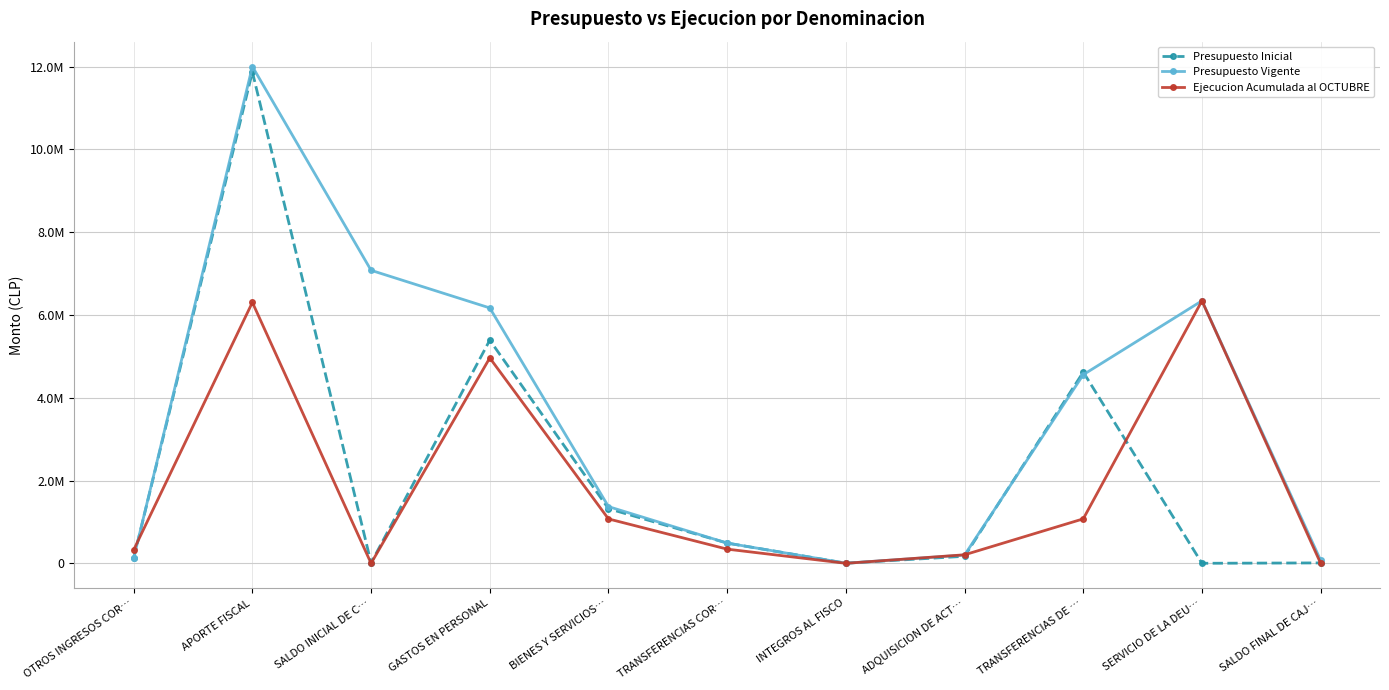

True or false: Presupuesto Vigente has more than 2 points higher than both neighbors.

False